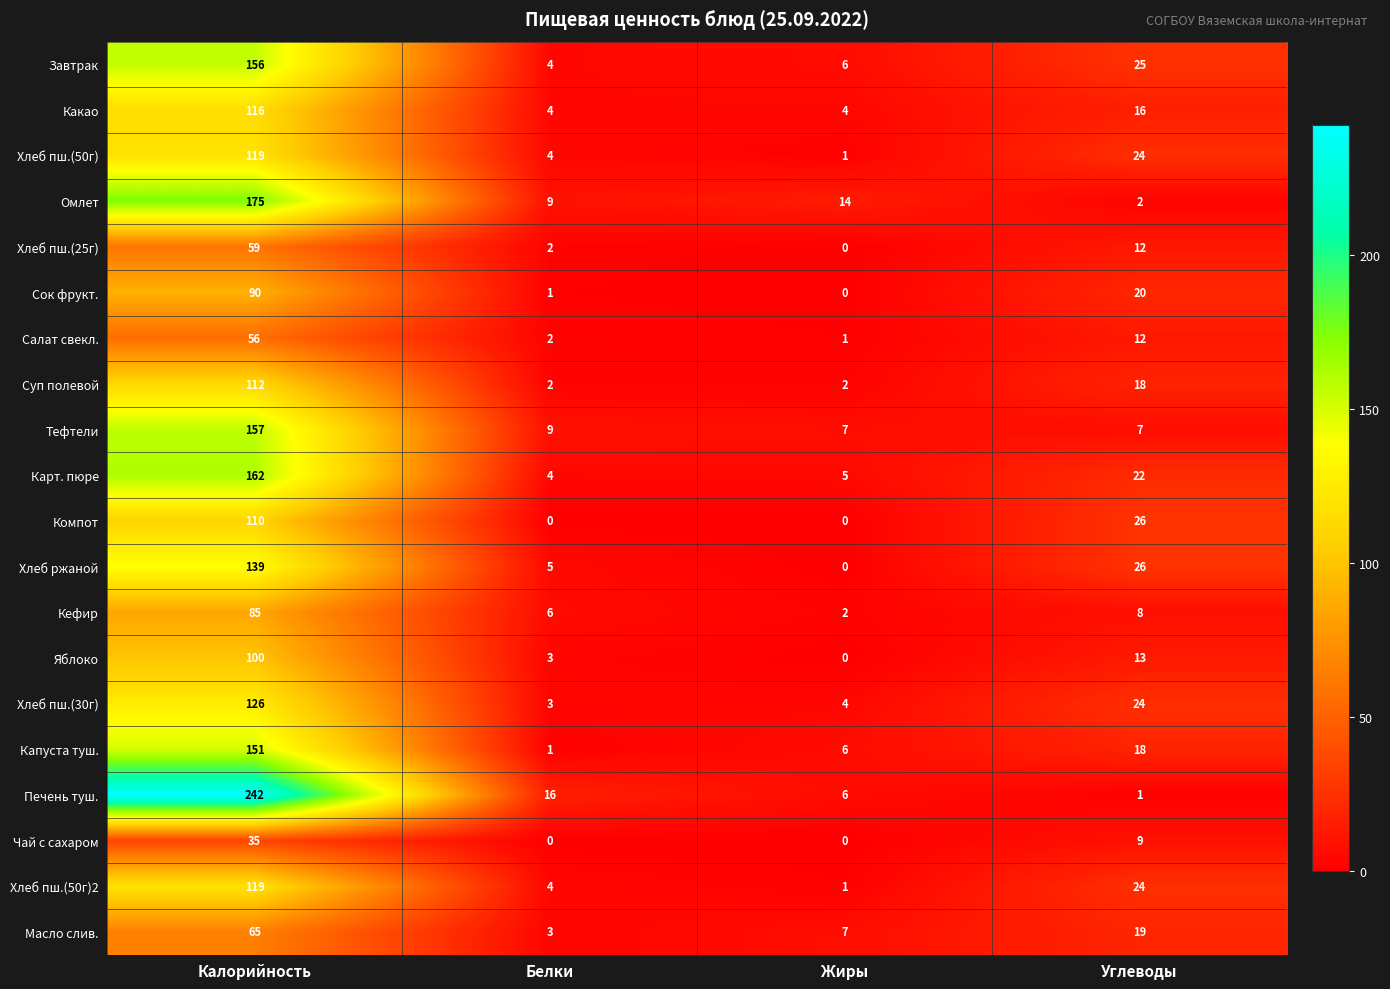

Is it true that Капуста туш. equals 12 at Углеводы?

False